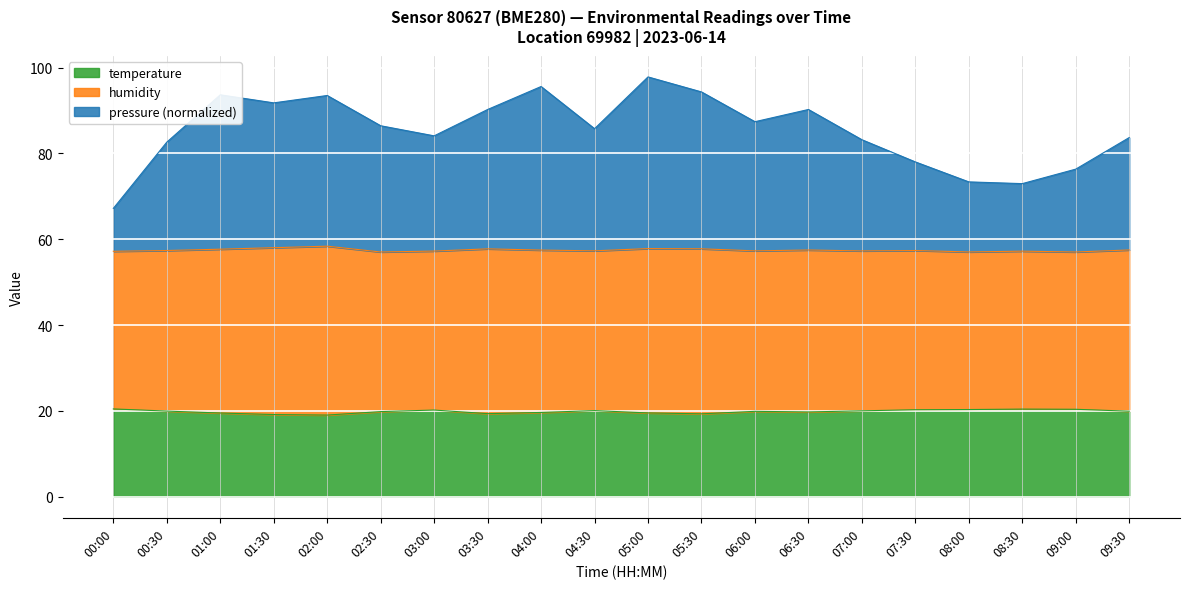

What is the label of the 16th point from the right?

02:00